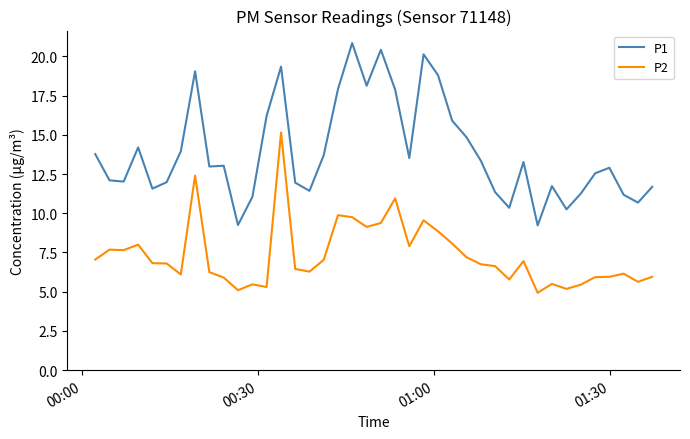

True or false: P1 and P2 cross at least once.

False